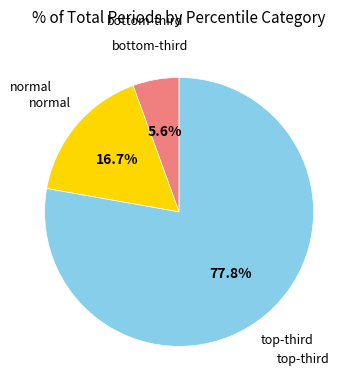

Is there any slice that represents more than half of the pie?

Yes